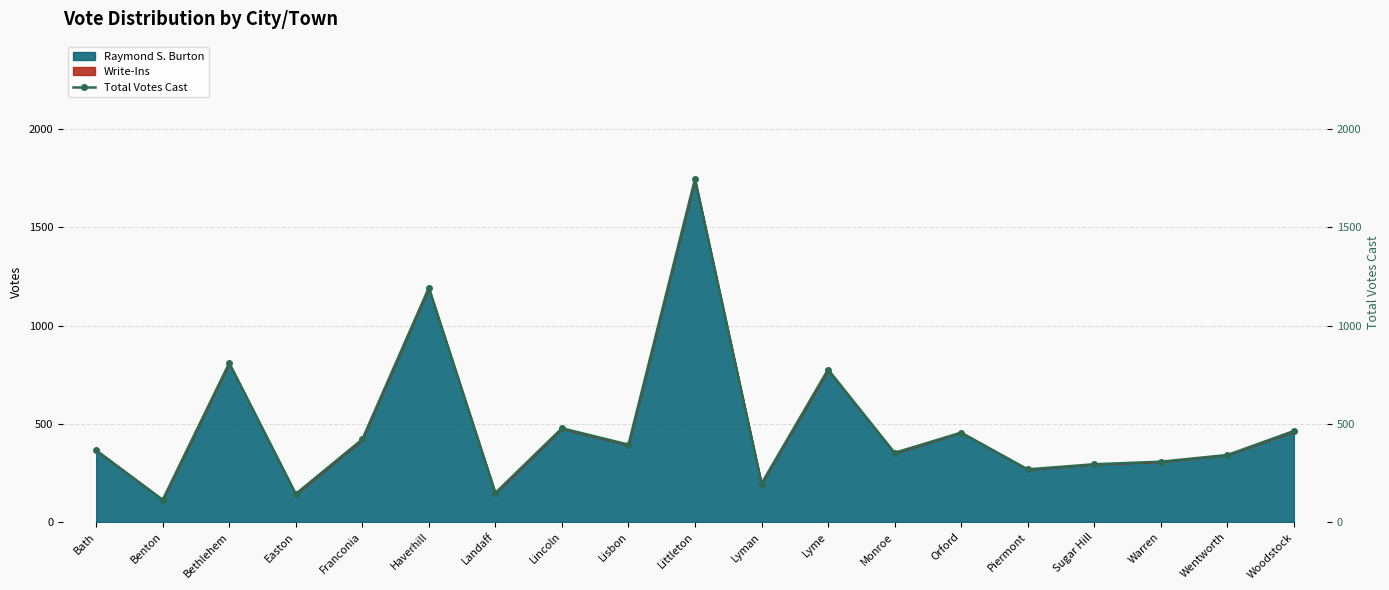

What is the label of the 10th point from the left?

Littleton